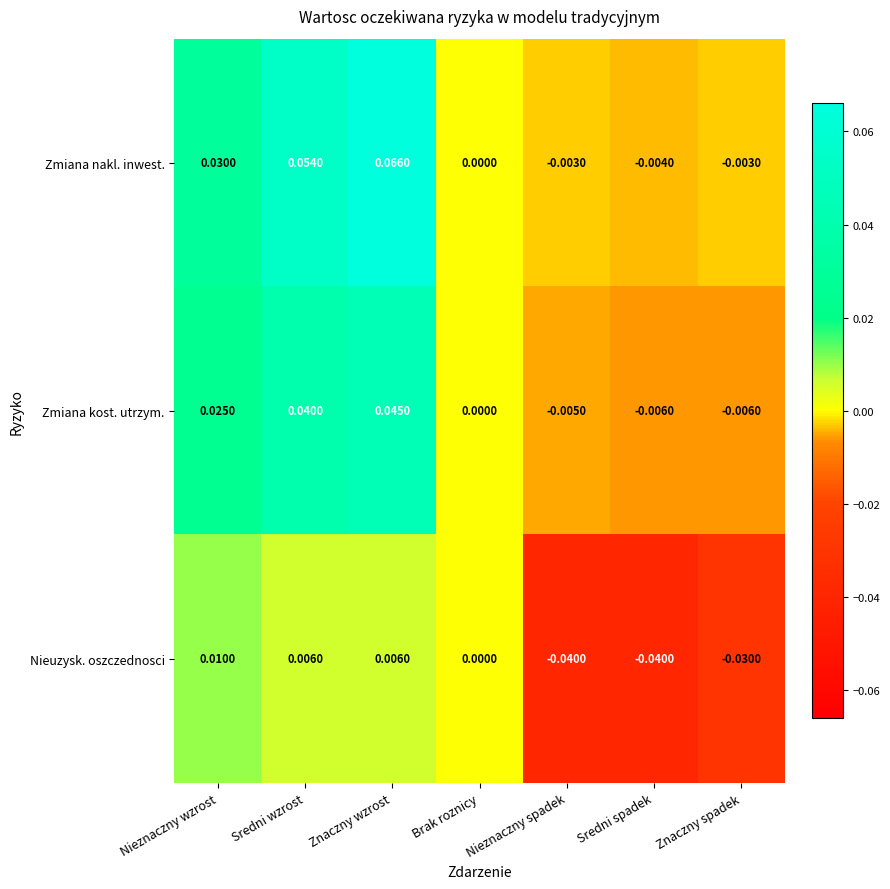

Where does the Nieuzysk. oszczednosci series first go above 0?

Nieznaczny wzrost